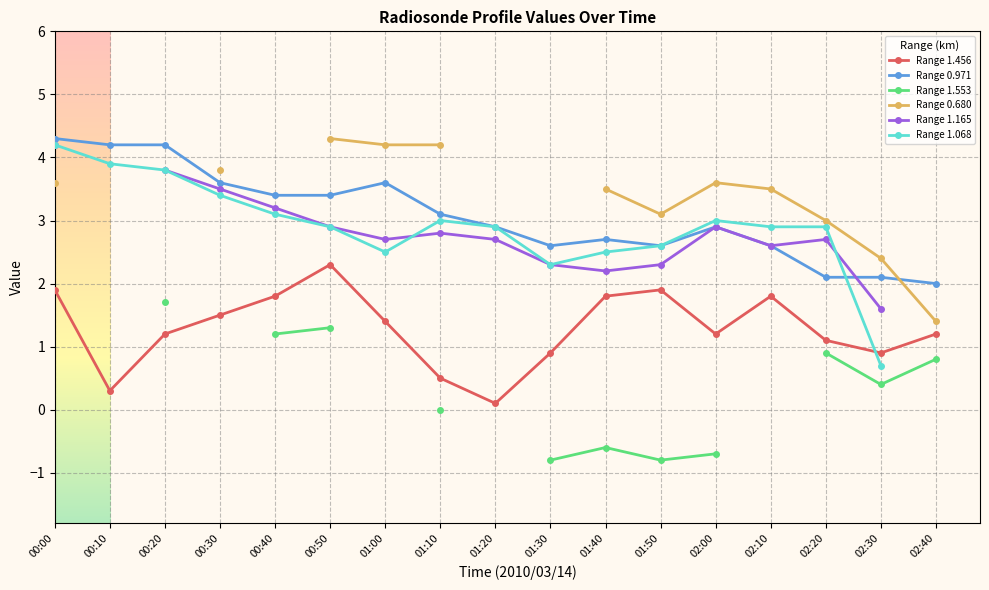

What is the value of the Range 0.680 point at the 1st from the left?

3.6